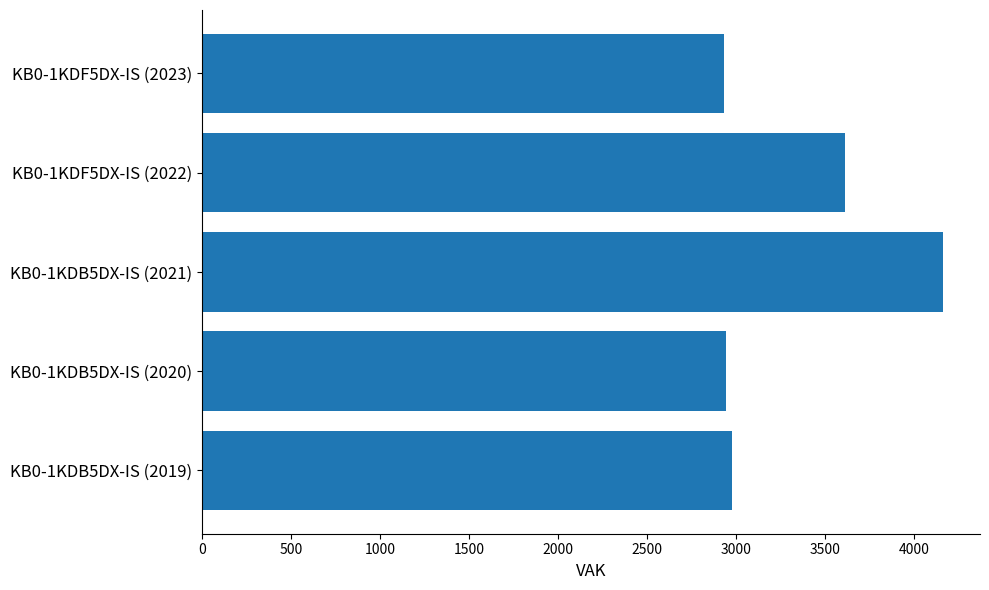

What is the label of the 2nd bar from the top?

KB0-1KDF5DX-IS (2022)